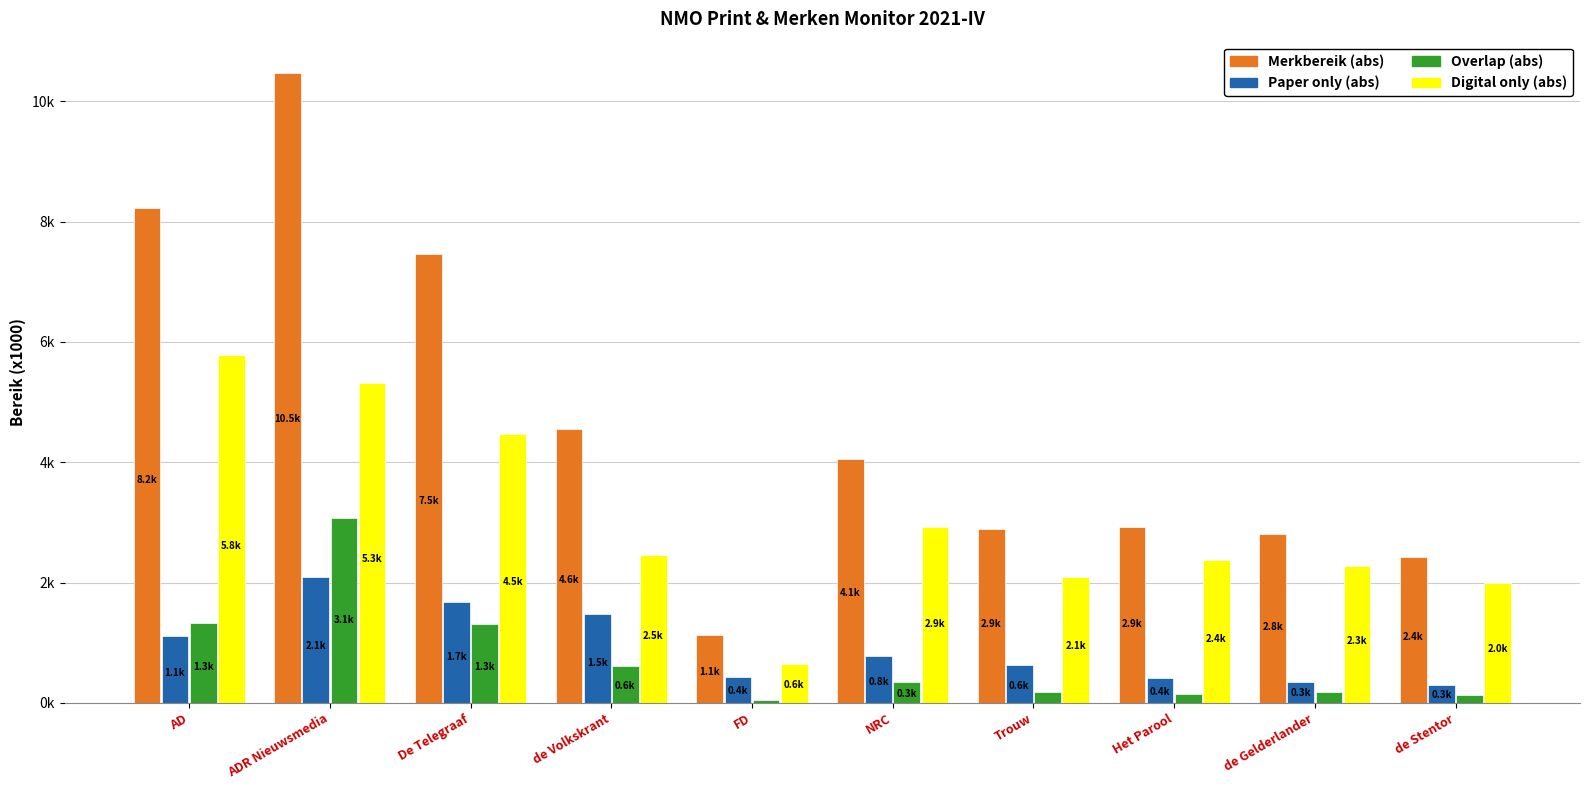

Does the chart contain stacked bars?

No